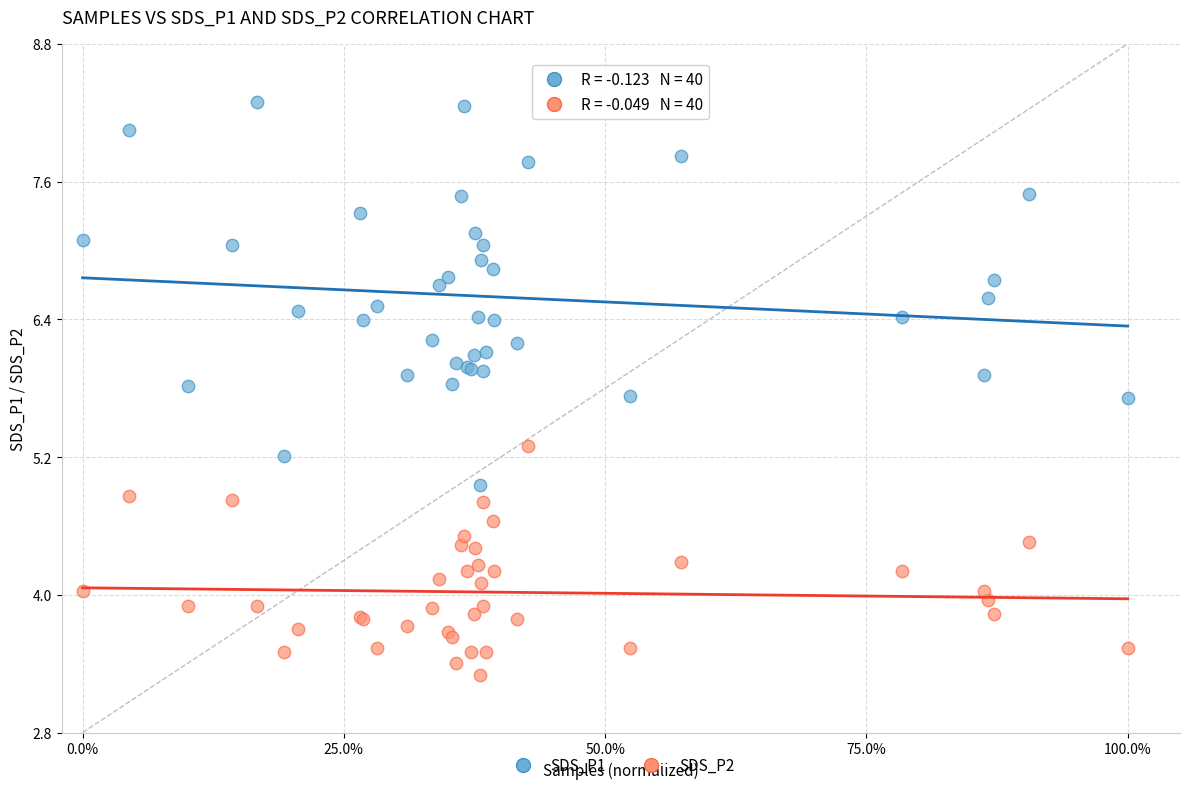

What are all the series names shown in the legend?

SDS_P1, SDS_P2